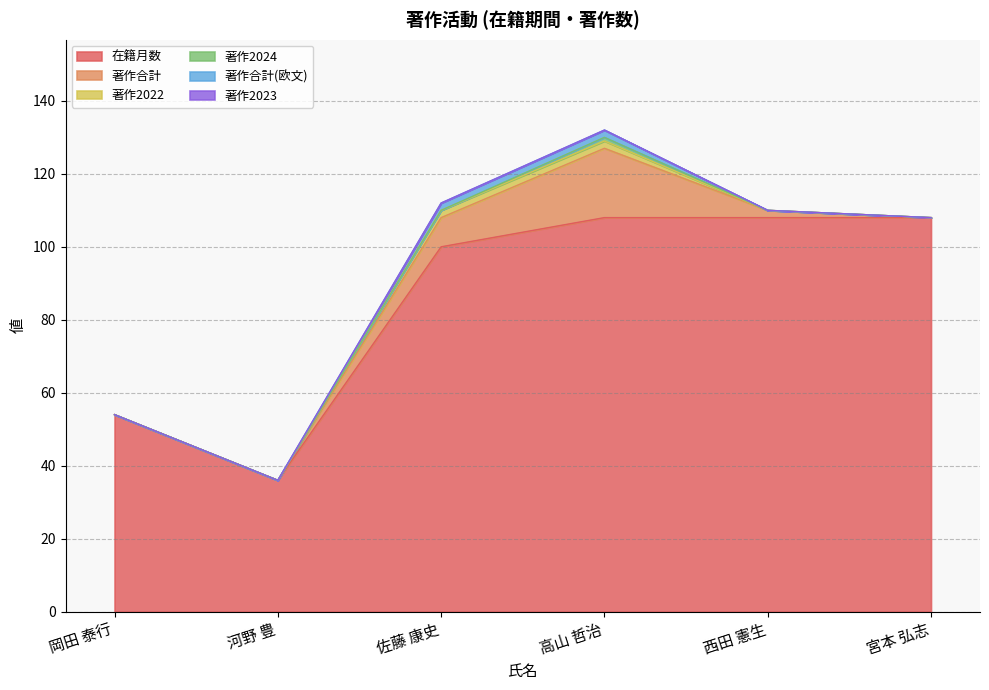

List the labels in order of 著作2023 value, largest first.

岡田 泰行, 河野 豊, 佐藤 康史, 高山 哲治, 西田 憲生, 宮本 弘志